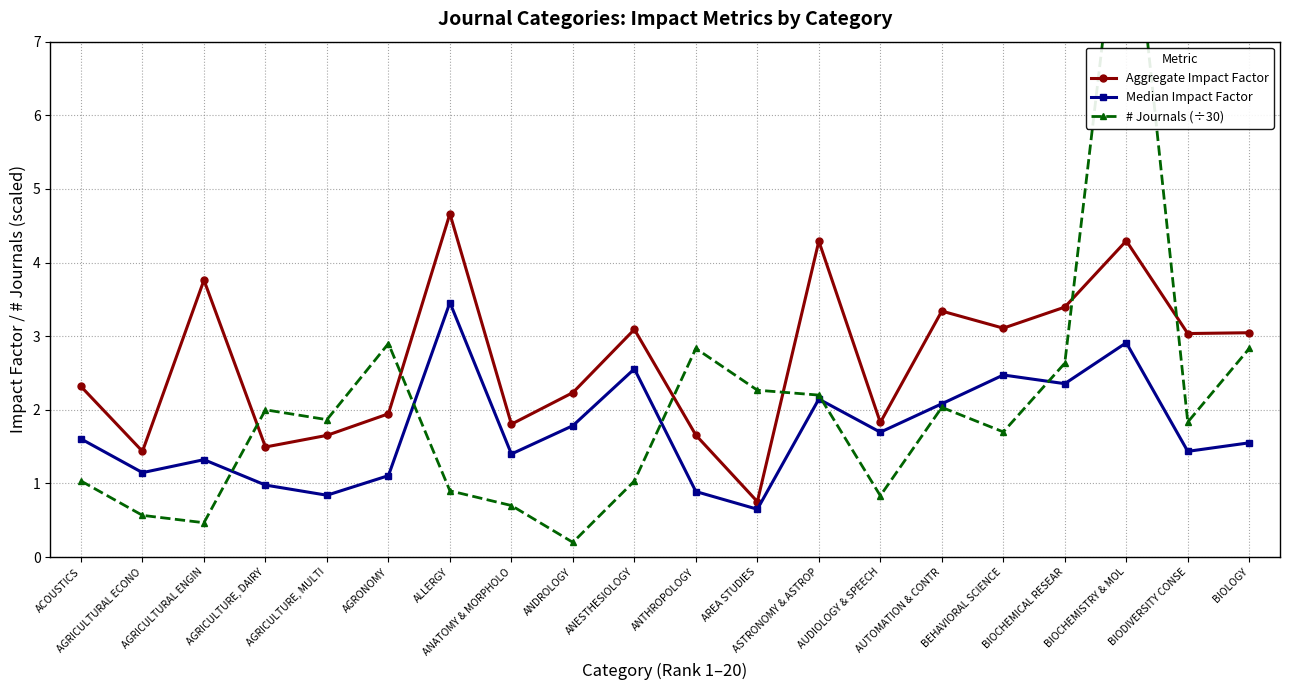

At how many categories does at least one series exceed 2?

15